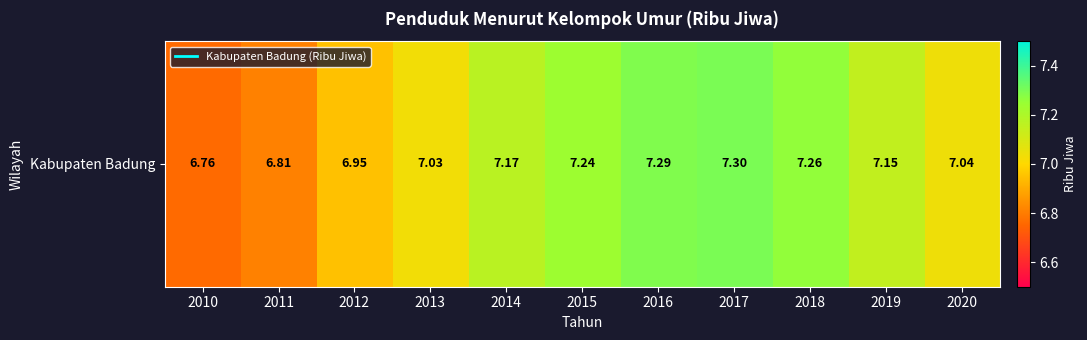

The chart shows a value of 3.4 at 2015. True or false?

False